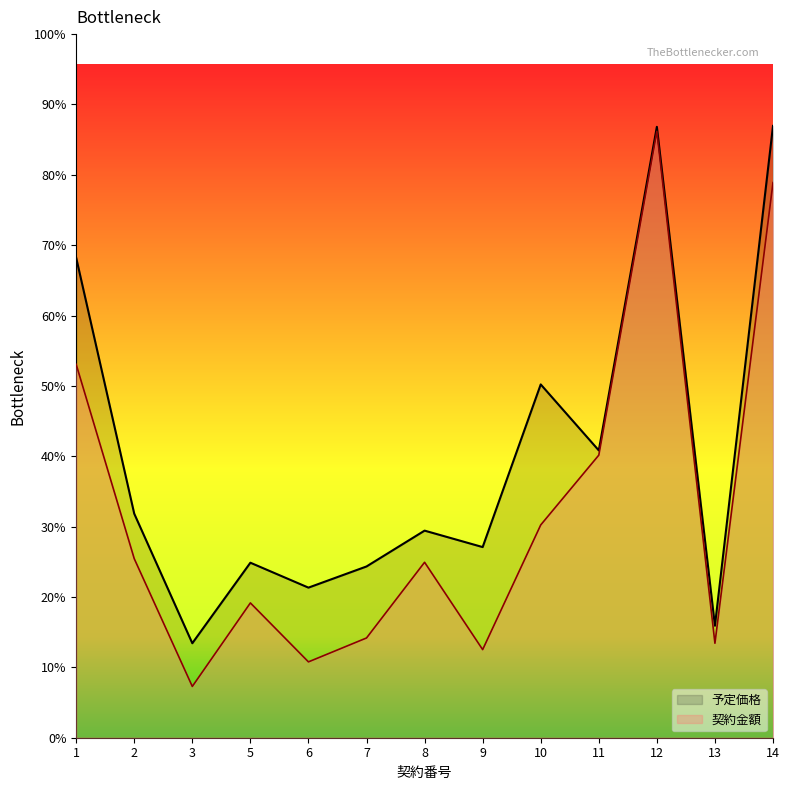

List the series in order of their peak value, lowest first.

契約金額, 予定価格